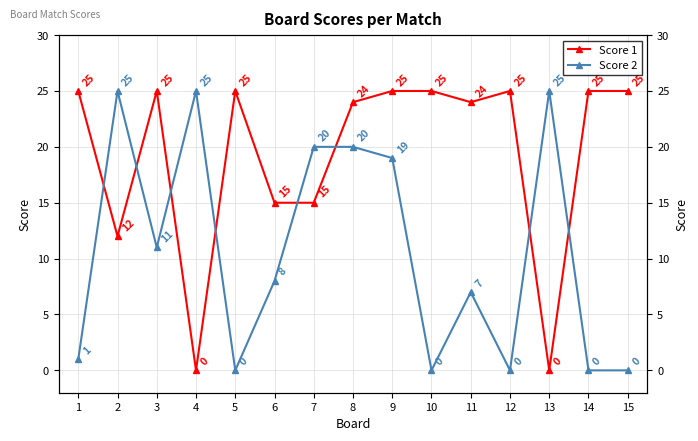

Reading left to right, transcribe all the data shown in this chart.

Score 1: 25	12	25	0	25	15	15	24	25	25	24	25	0	25	25
Score 2: 1	25	11	25	0	8	20	20	19	0	7	0	25	0	0